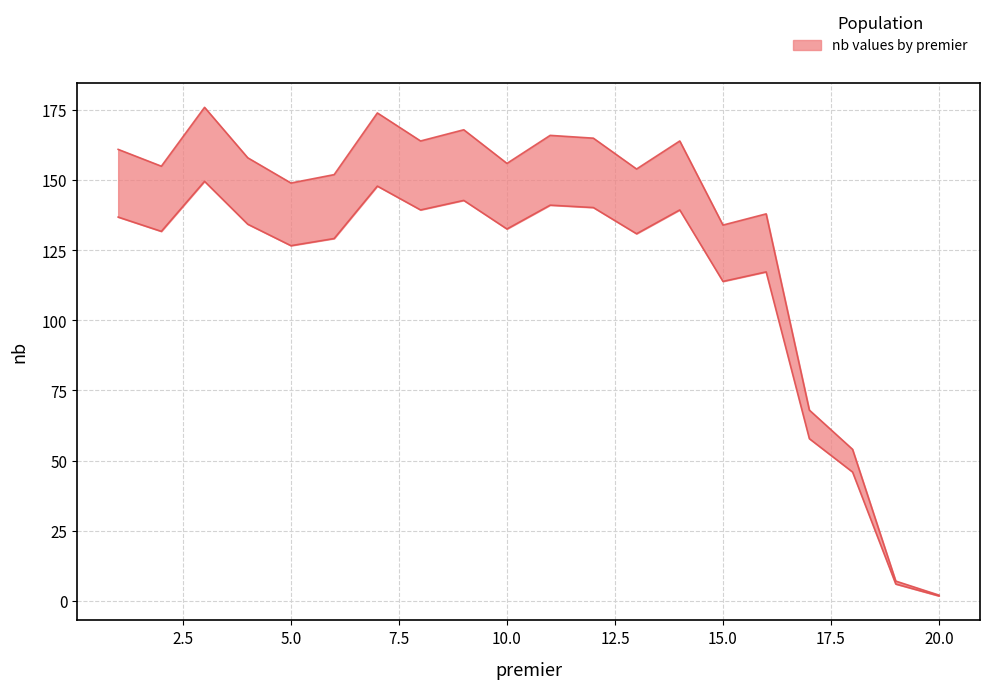

Count the number of categories in the chart.

20